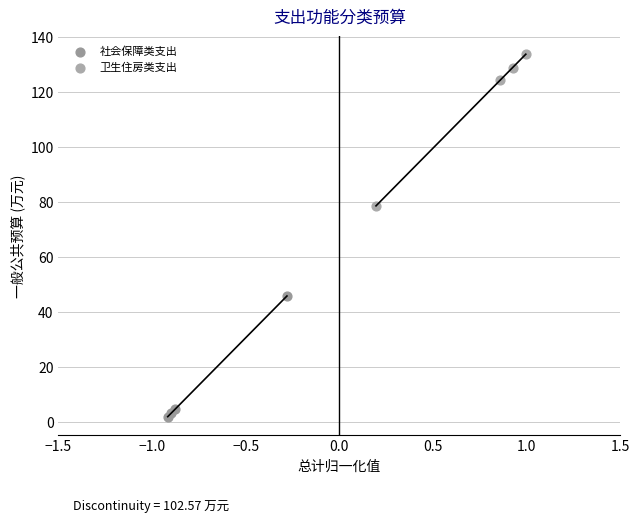

Which series contains the highest Y value?

卫生住房类支出